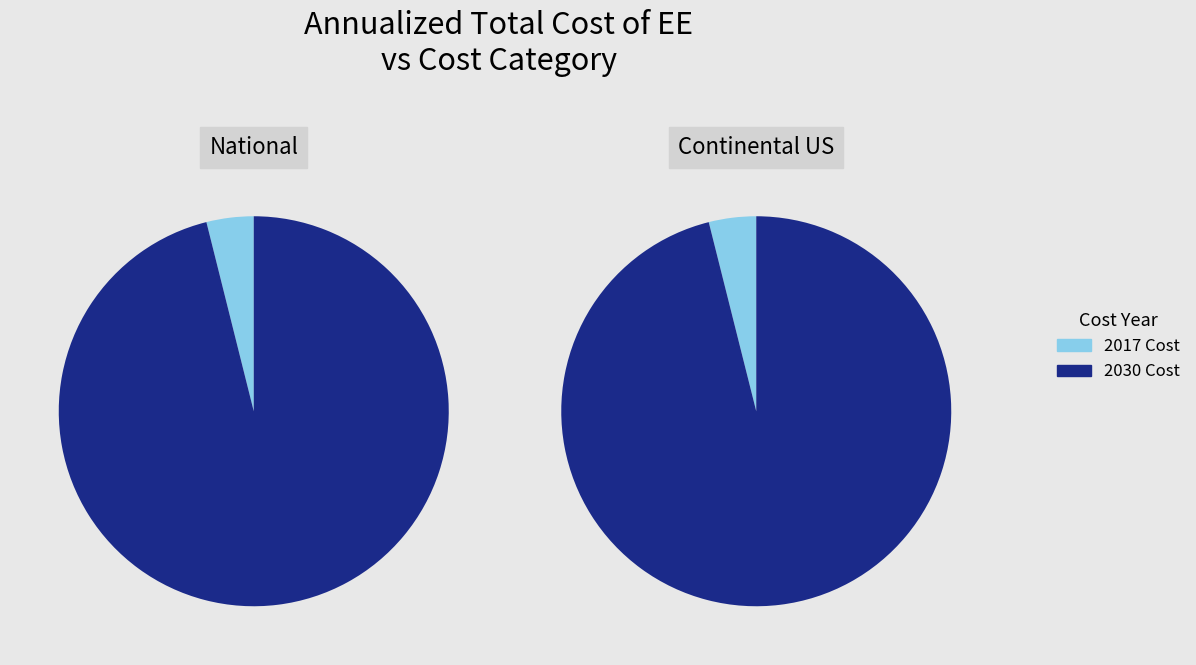

True or false: 2020 accounts for 16% of the total.

False